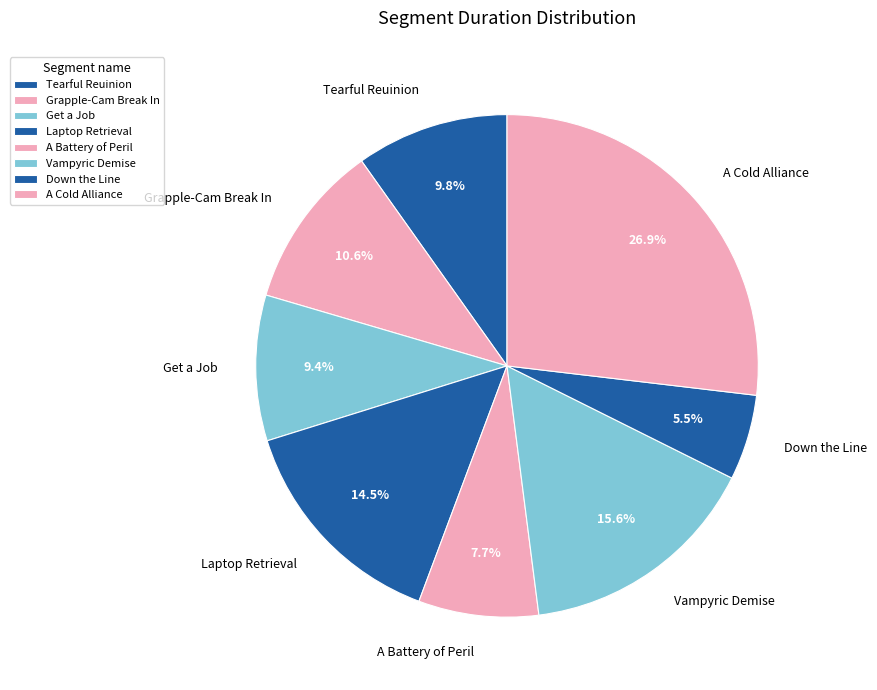

Do Vampyric Demise and Tearful Reuinion together represent more than half of the pie?

No